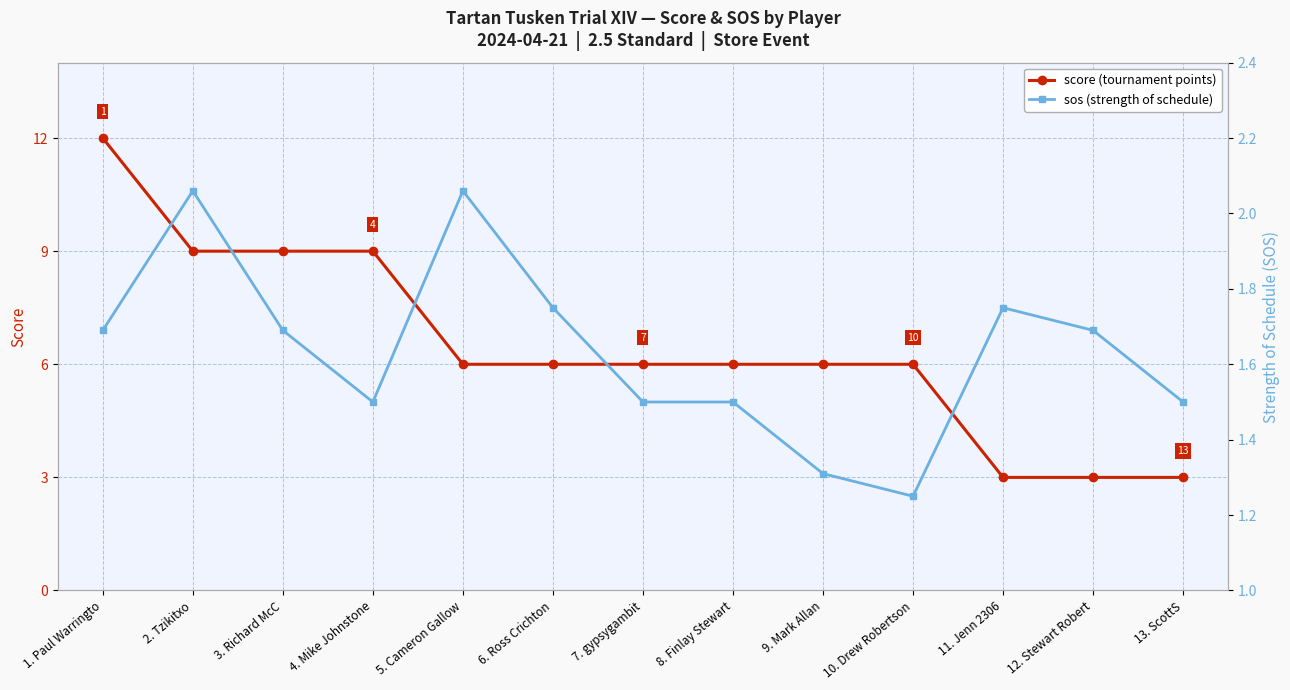

What is the sum of the sos values at 1. Paul Warringto and 5. Cameron Gallow?

3.8